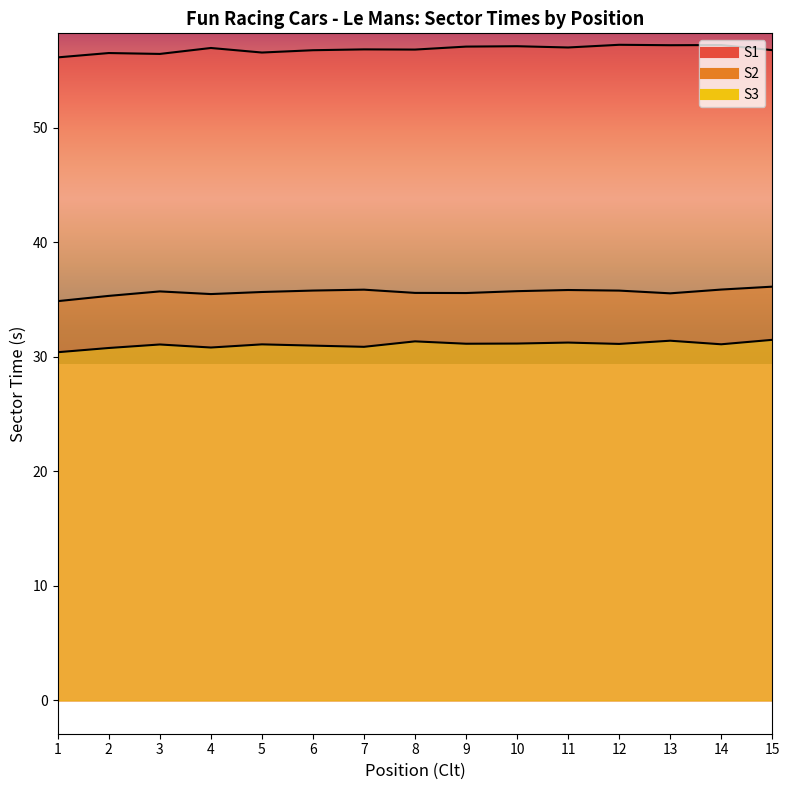

What is the value of the S3 point at the 13th from the left?

31.4